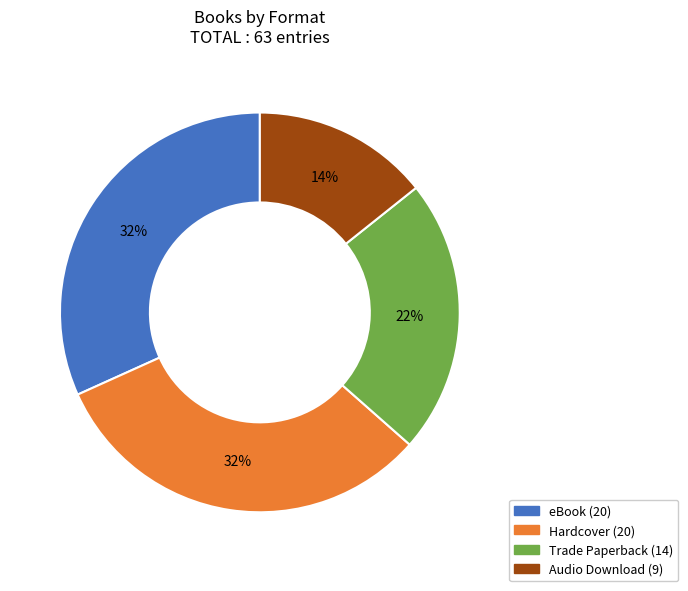

What is the ratio of the value at Trade Paperback to the value at eBook?

0.7